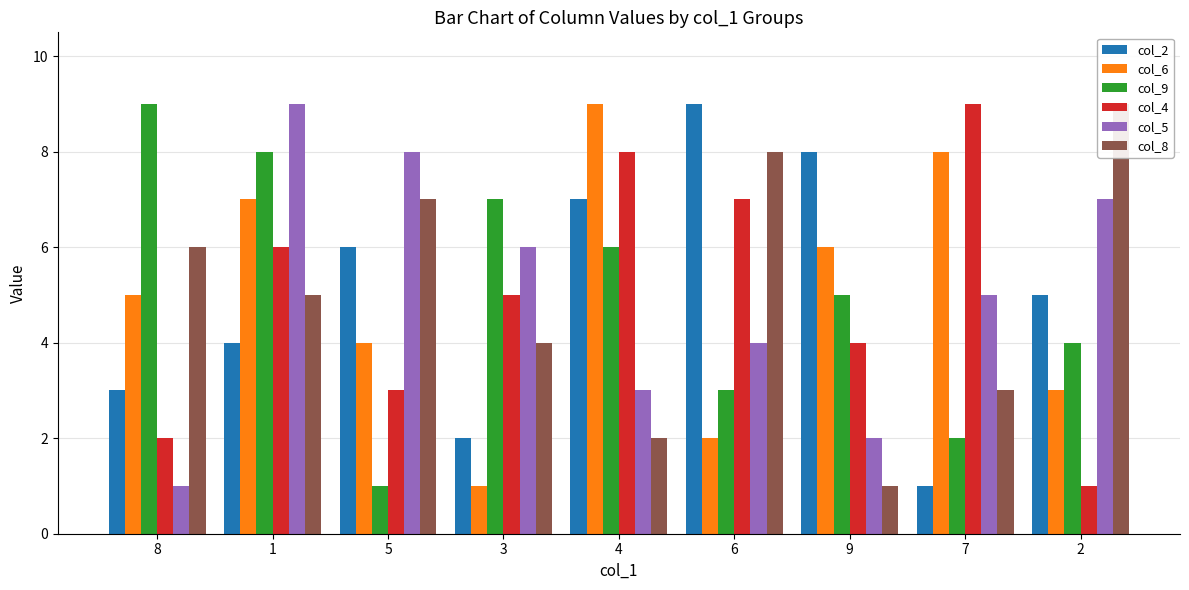

The col_2 series shows 5 at 2. True or false?

True